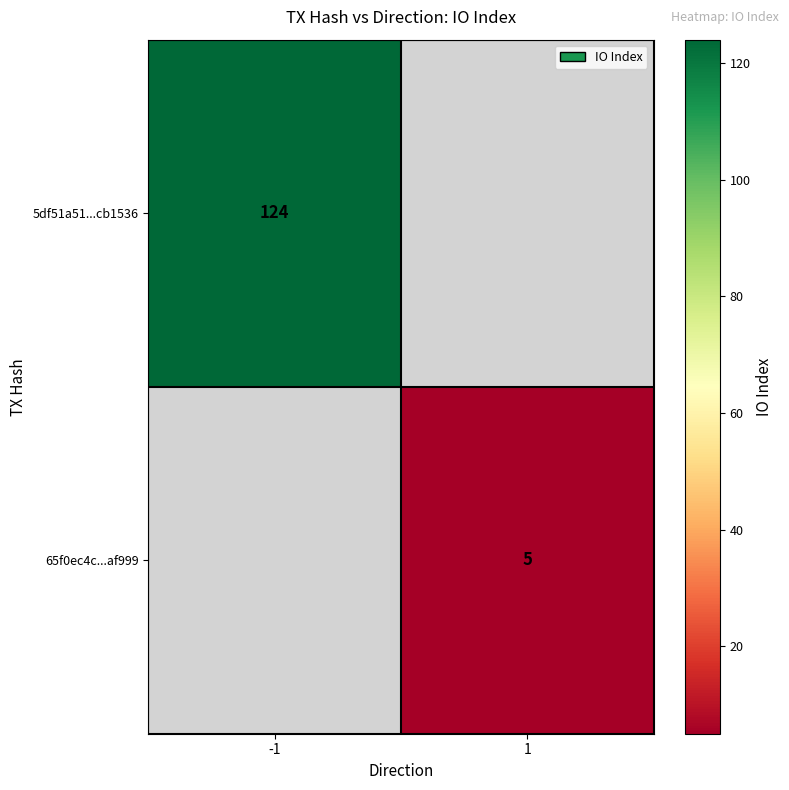

Which category has the lowest value across all series?

1